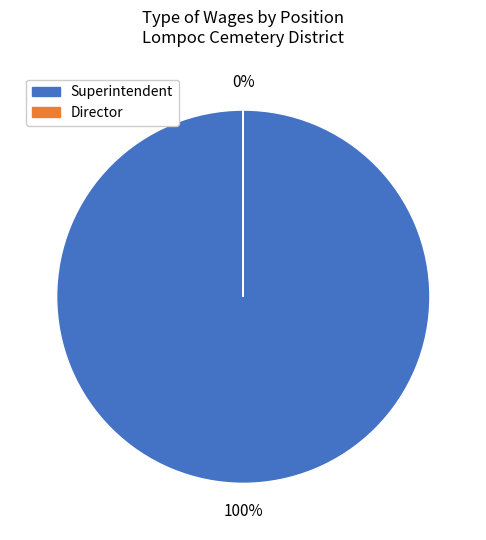

Is there any slice that represents more than half of the pie?

Yes